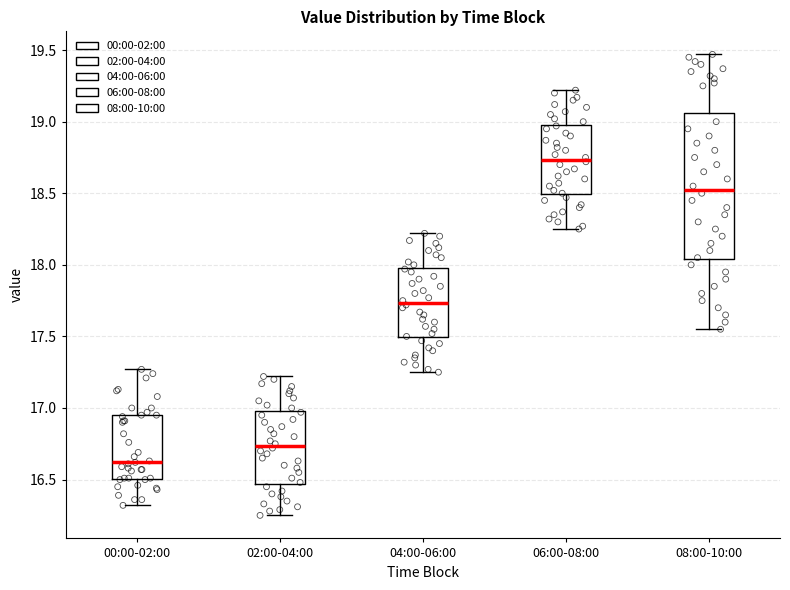

Where is the lower edge of the box for 08:00-10:00 on the y-axis? The values are not printed on the chart, so give them approximately, as read against the axis.

18.05